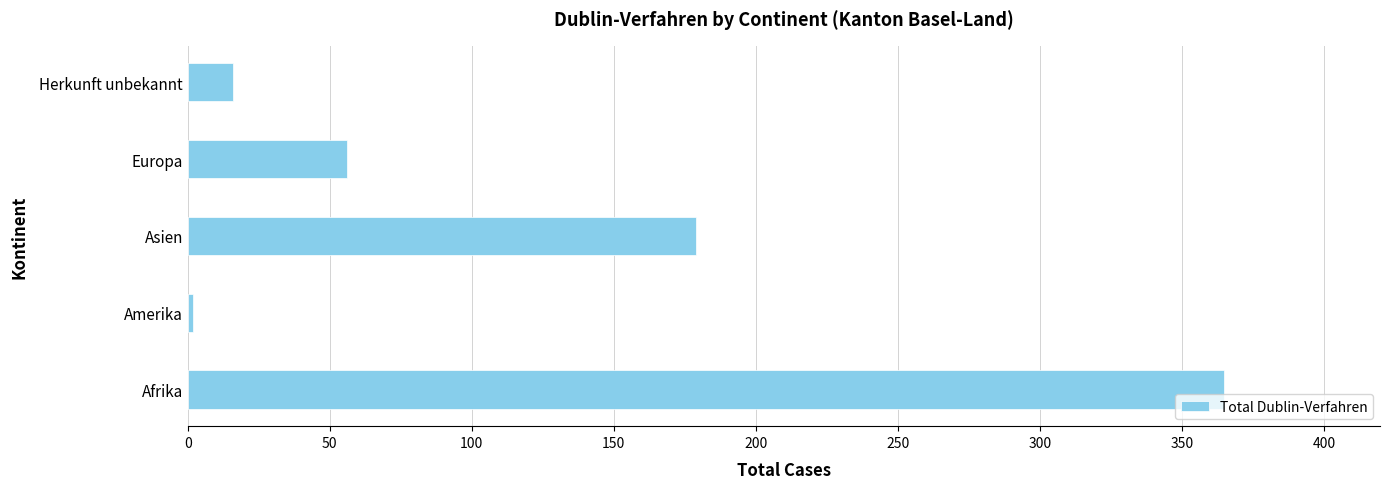

How many values are below 56?

2